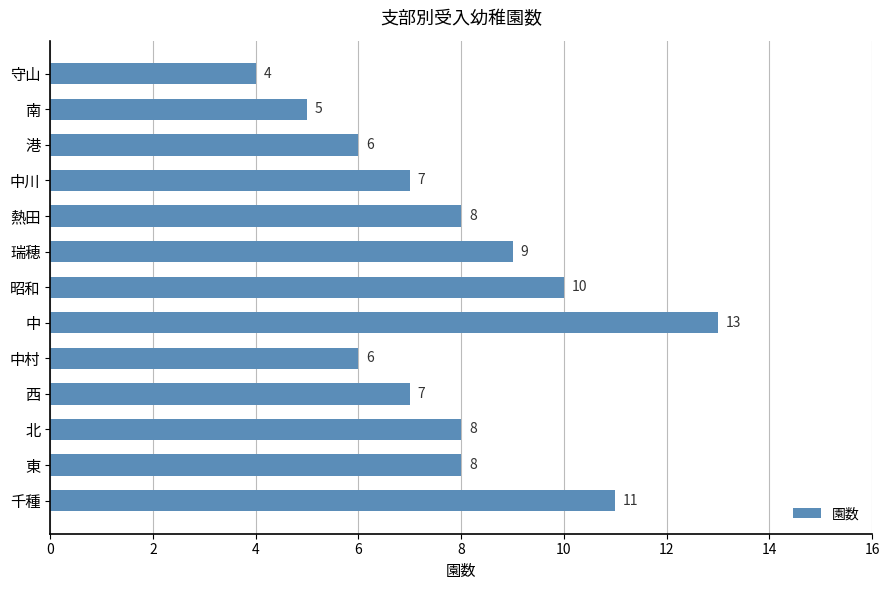

Count the values in the range 6 to 9.

8